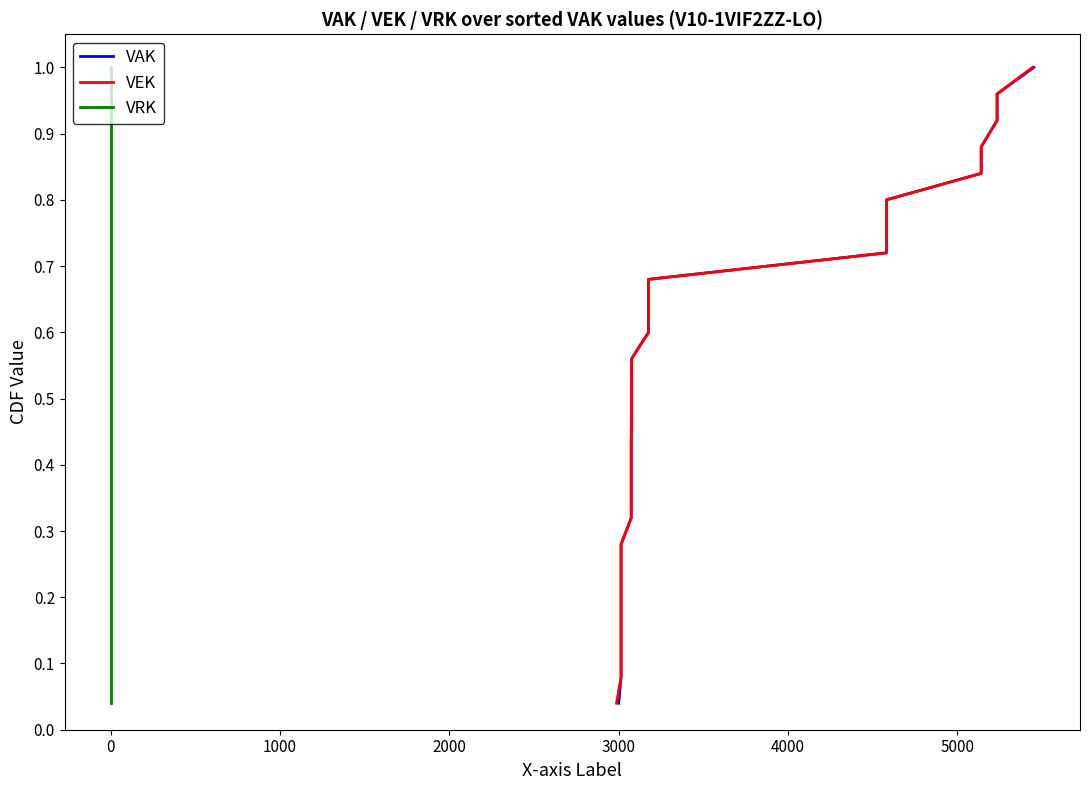

What are all the series names shown in the legend?

VAK, VEK, VRK